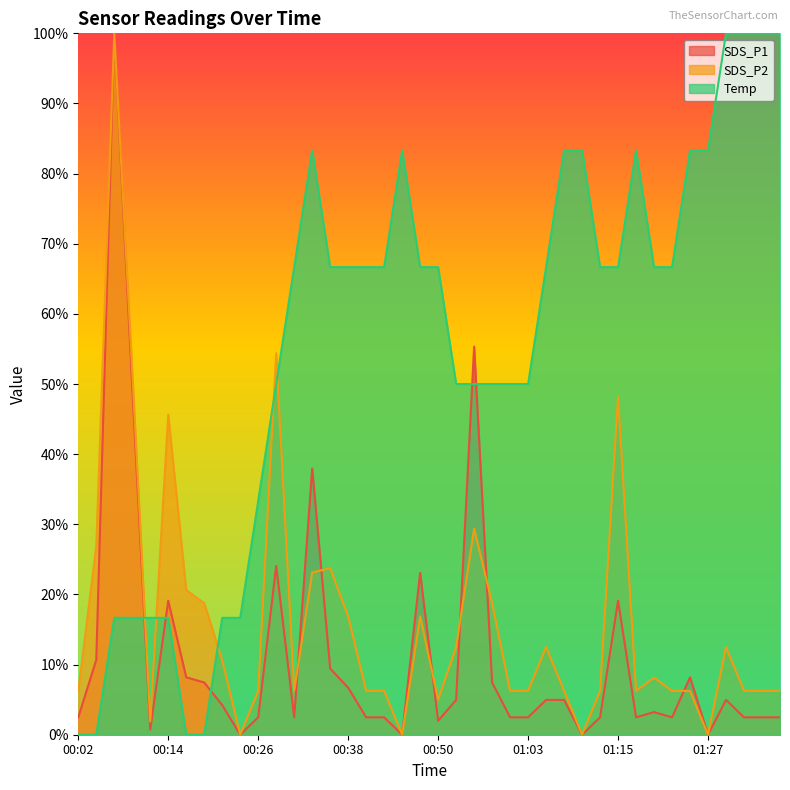

What is the spread (max minus min) of values at 00:48?

0.5